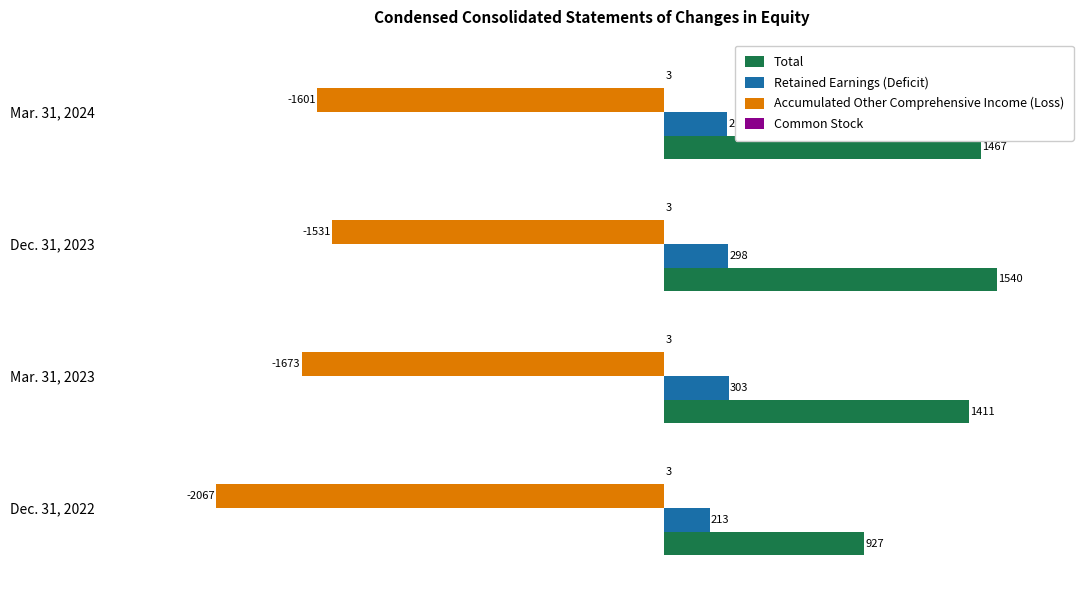

What is the sum of the Total values at Dec. 31, 2023 and Mar. 31, 2023?

2951